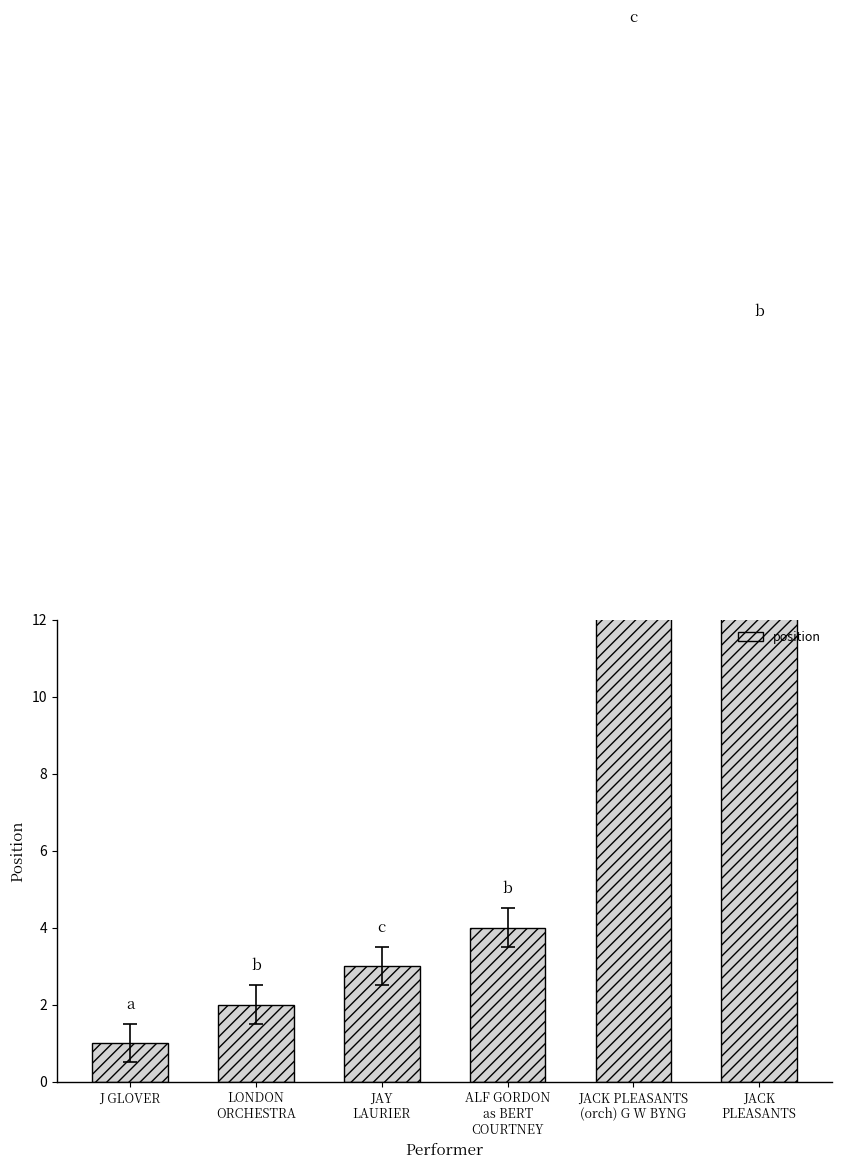

True or false: the data shows 2 at J GLOVER.

False